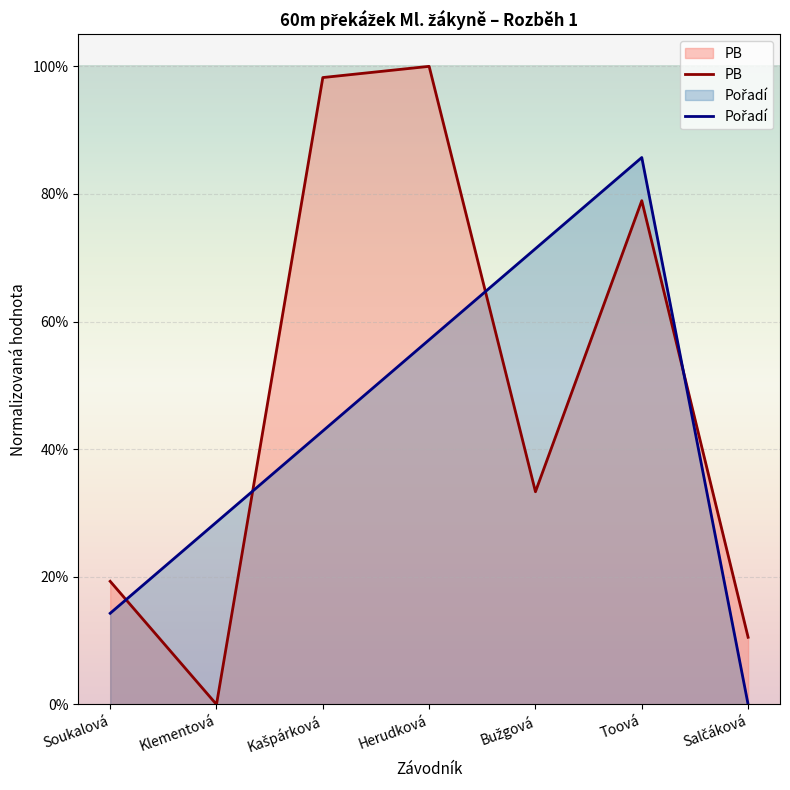

Between Bužgová and Salčáková, which is larger?

Bužgová